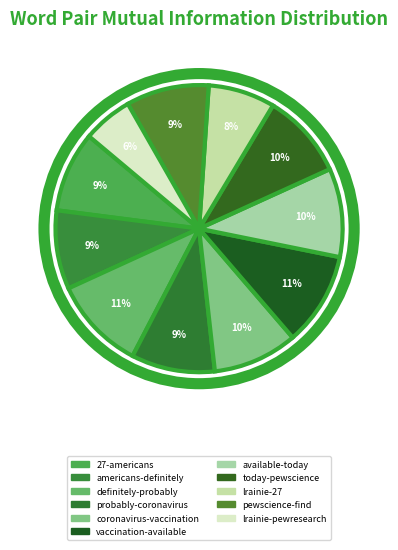

Is the sum of lrainie-27 and definitely-probably greater than half?

No